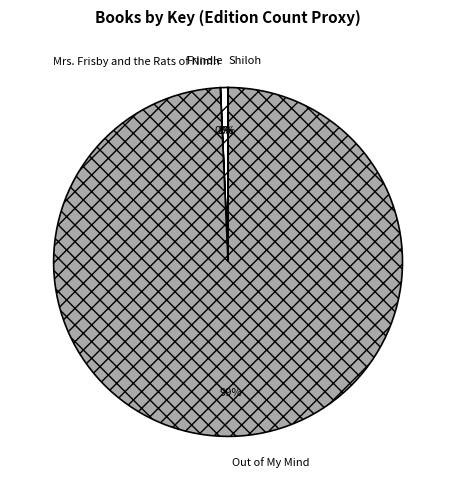

To the nearest percent, what is the difference between the largest and smallest slice percentages?

99%